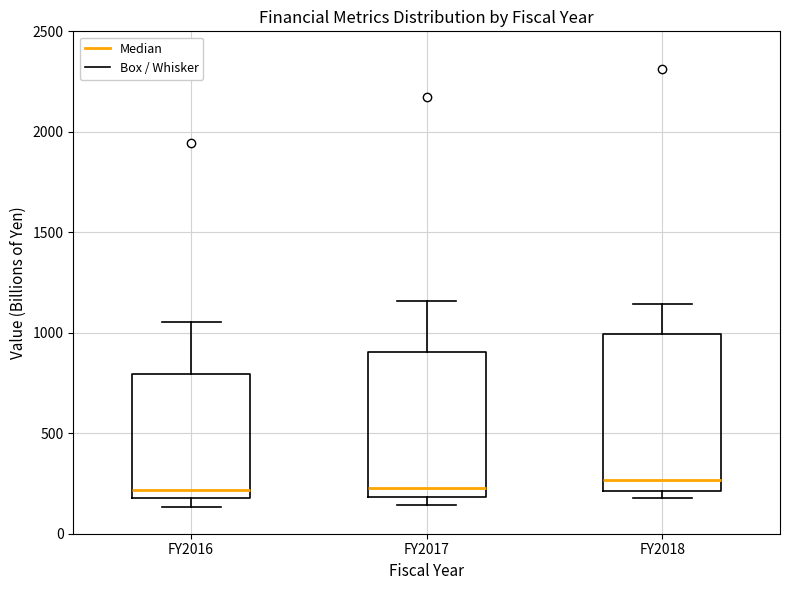

Which box is the tallest, from its lower edge to its upper edge?

FY2018